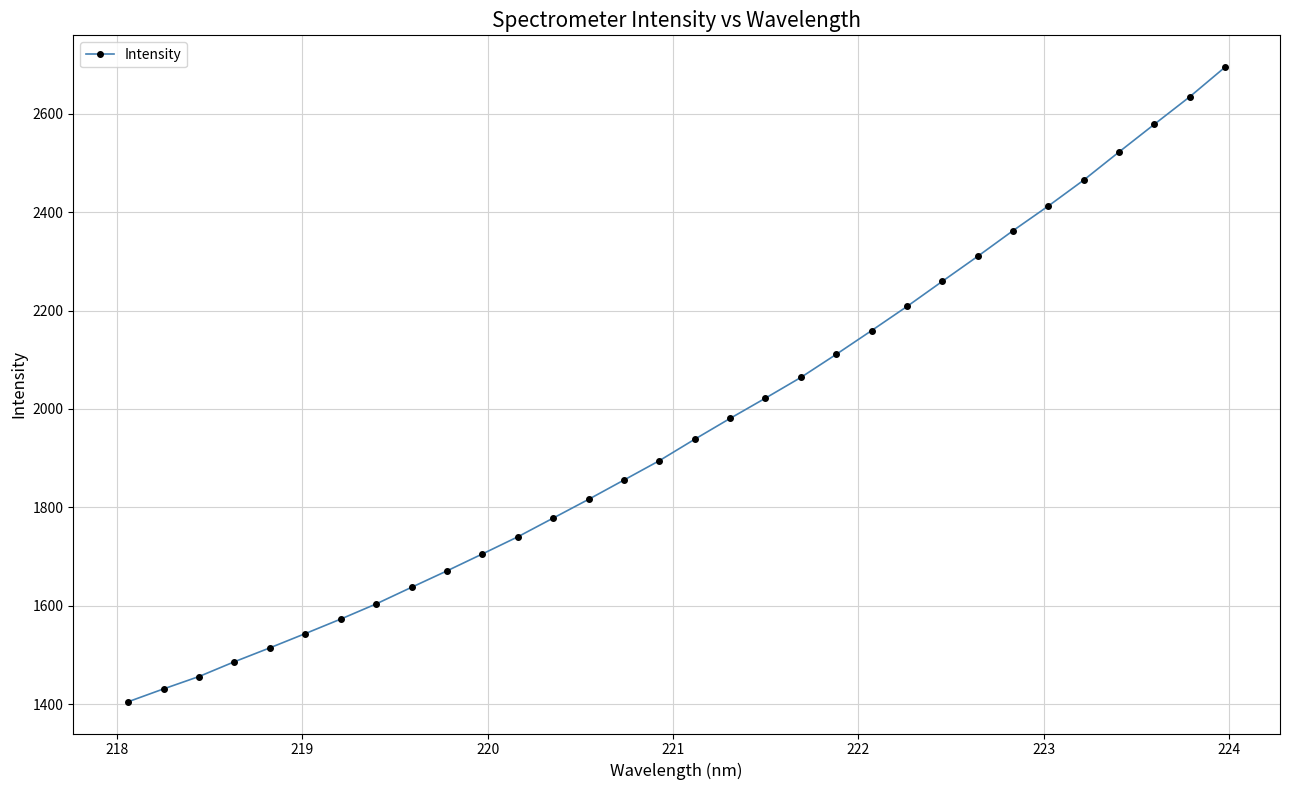

What is the sum of all values?

62836.0